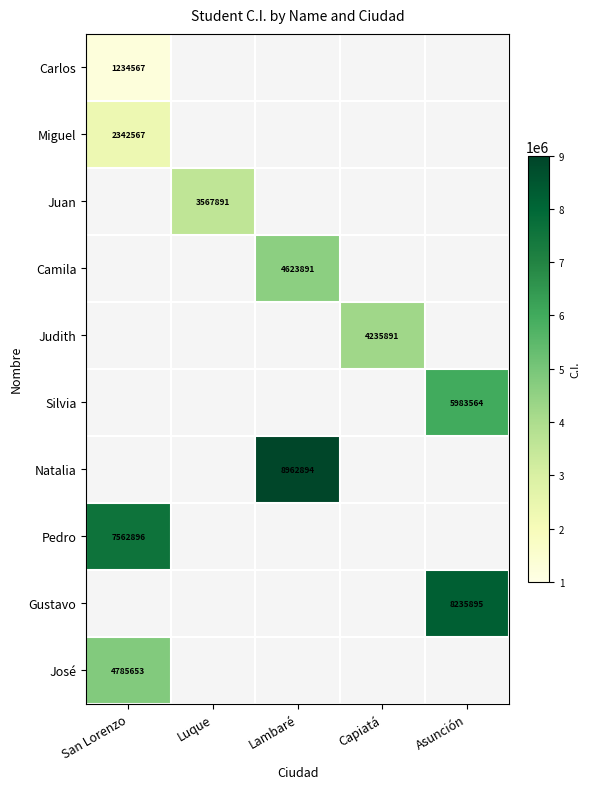

How many positive values does the Miguel series have?

1